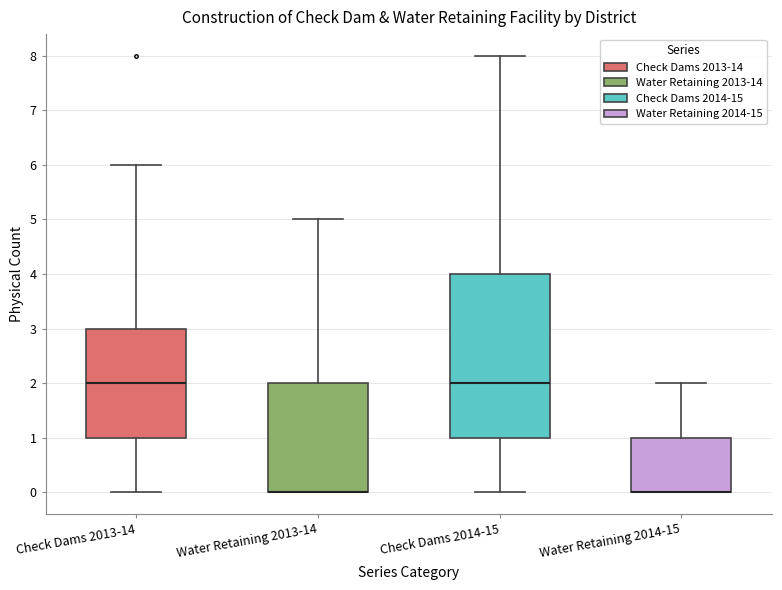

Reading left to right, transcribe this box plot: for each box, give where its median line is, the range the box spans, and where its two whiskers end, as read against the y-axis. The values are not printed on the chart, so give them approximately, as read against the axis.

Check Dams 2013-14: median 2, box 1 to 3, whiskers 0 to 6
Water Retaining 2013-14: median 0 (drawn on the box's lower edge), box 0 to 2, whiskers 0 to 5
Check Dams 2014-15: median 2, box 1 to 4, whiskers 0 to 8
Water Retaining 2014-15: median 0 (drawn on the box's lower edge), box 0 to 1, whiskers 0 to 2